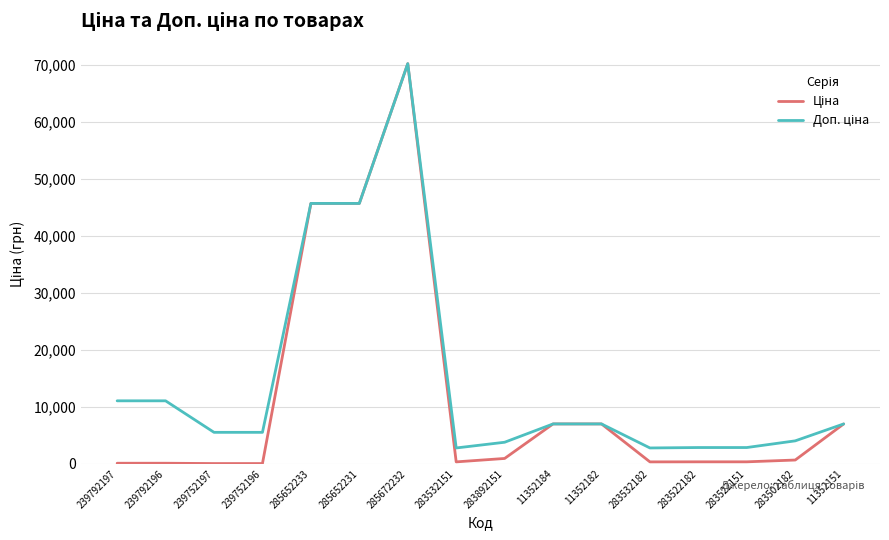

What is the total value across all series at 285652231?

91345.1